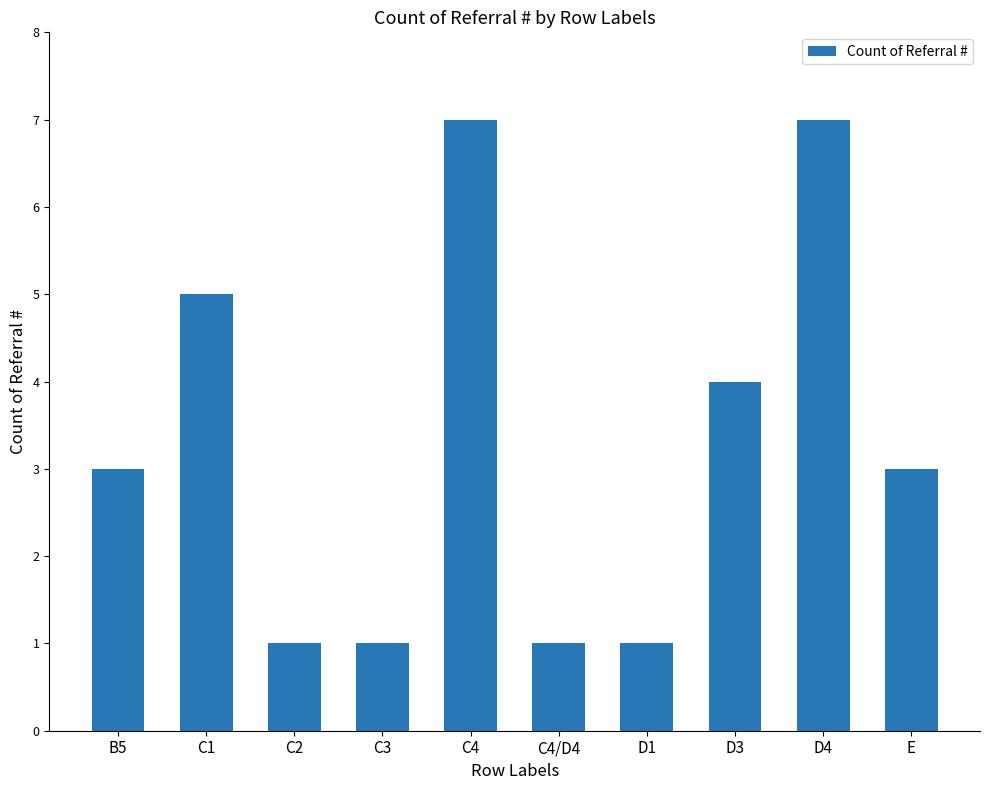

What is the label of the 6th bar from the left?

C4/D4